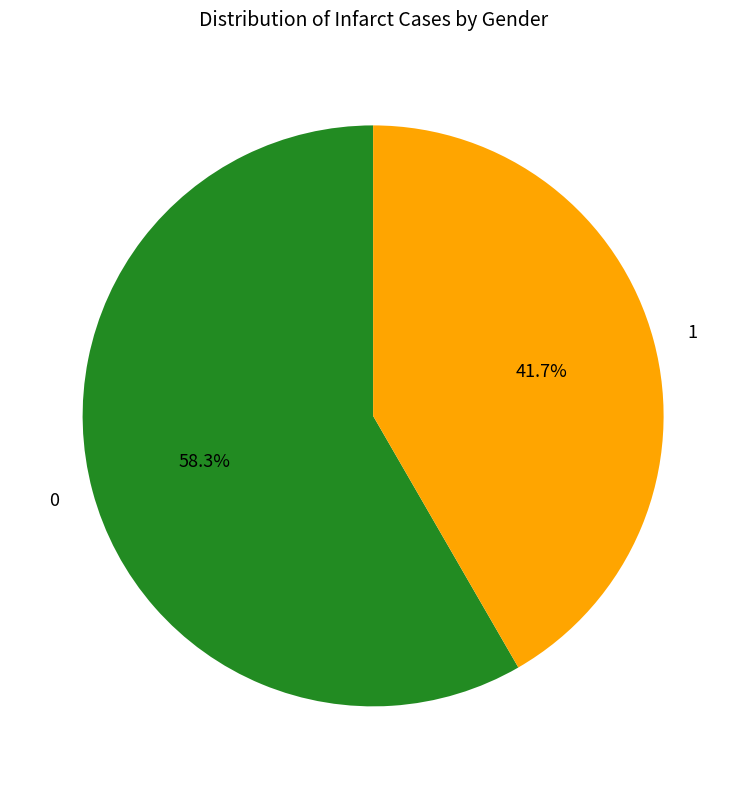

Rank the categories by value from lowest to highest.

1, 0